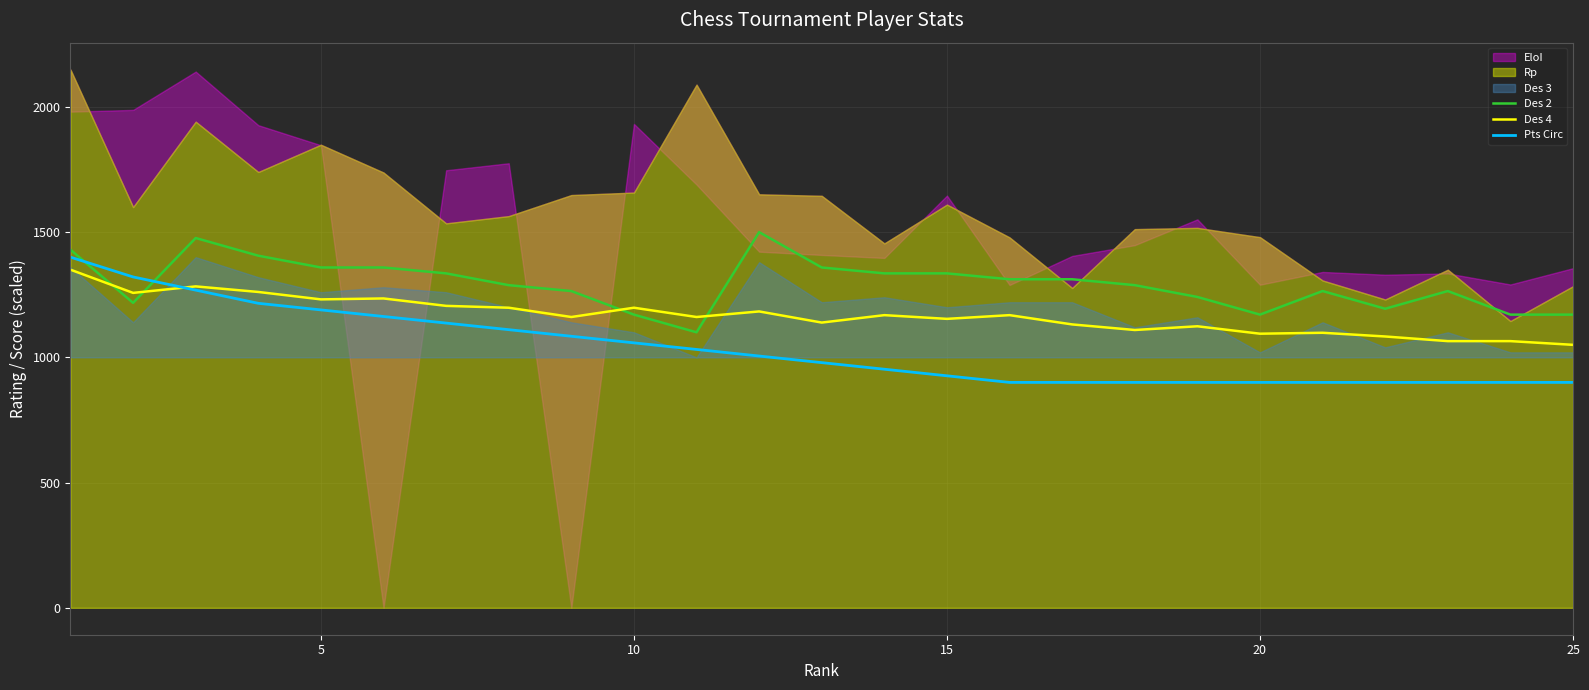

How many interior local valleys does the Des 4 series have?

8